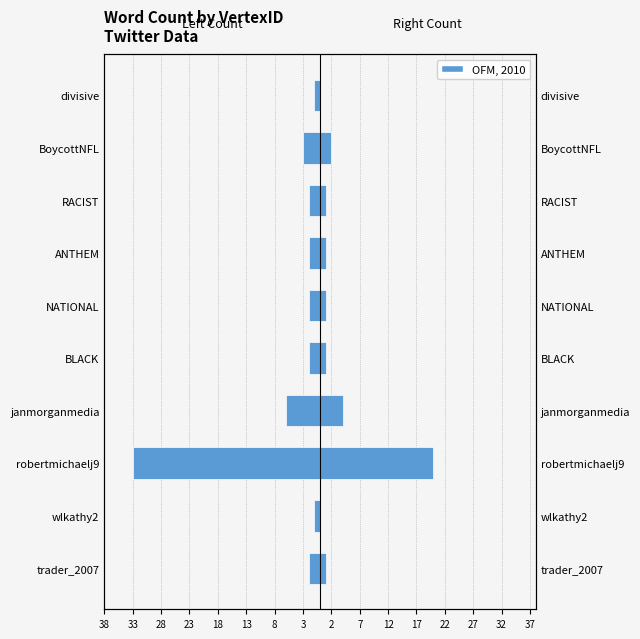

What is the value of the Right Count bar at the 4th from the left?

4